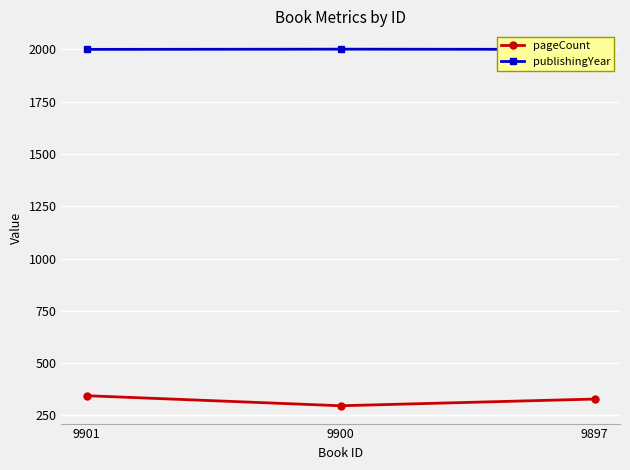

Reading left to right, list all the values displayed in this chart.

pageCount: 9901=344	9900=296	9897=328
publishingYear: 9901=2000	9900=2001	9897=2000